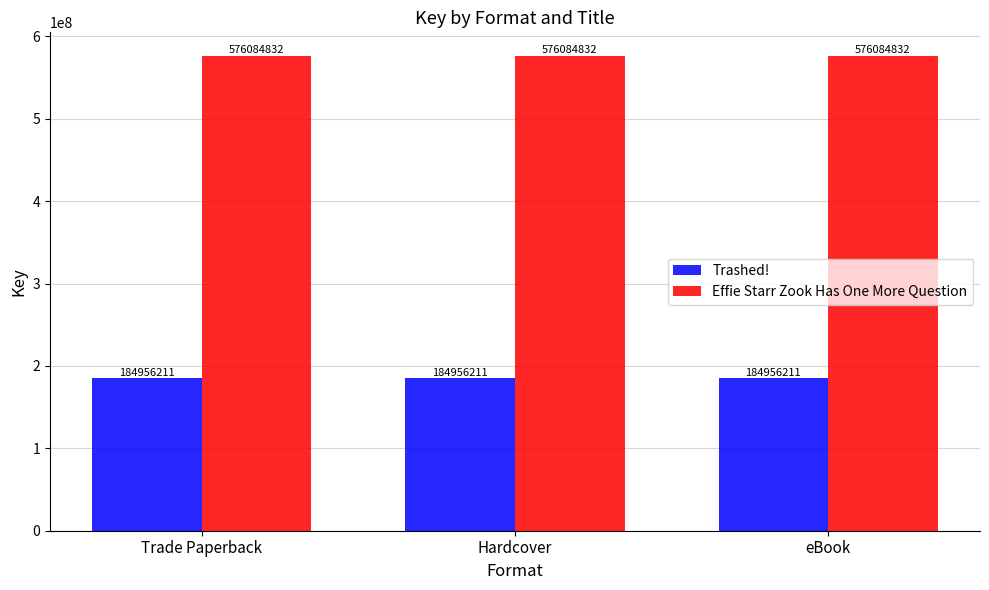

Rank the series by their maximum value, from highest to lowest.

Effie Starr Zook Has One More Question, Trashed!